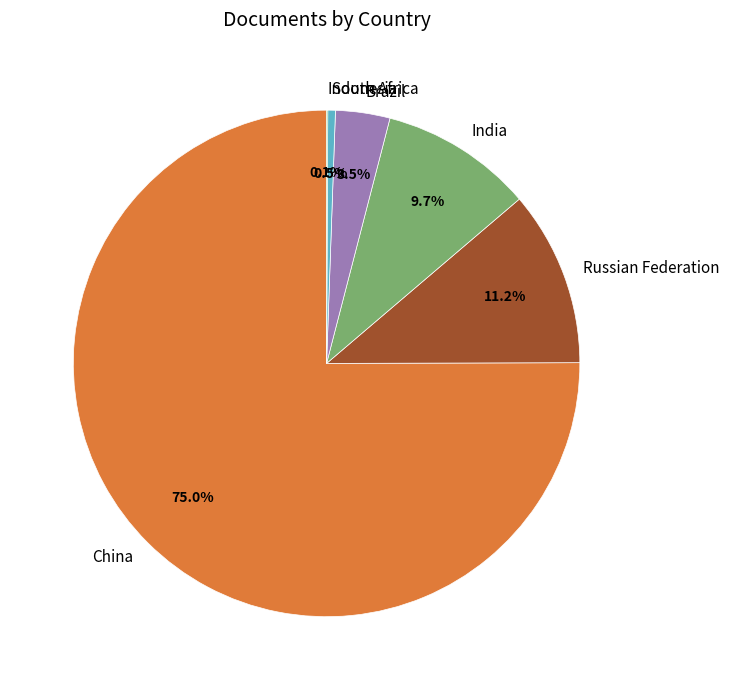

Approximately how many times larger is the value at Brazil compared to India?

0.4